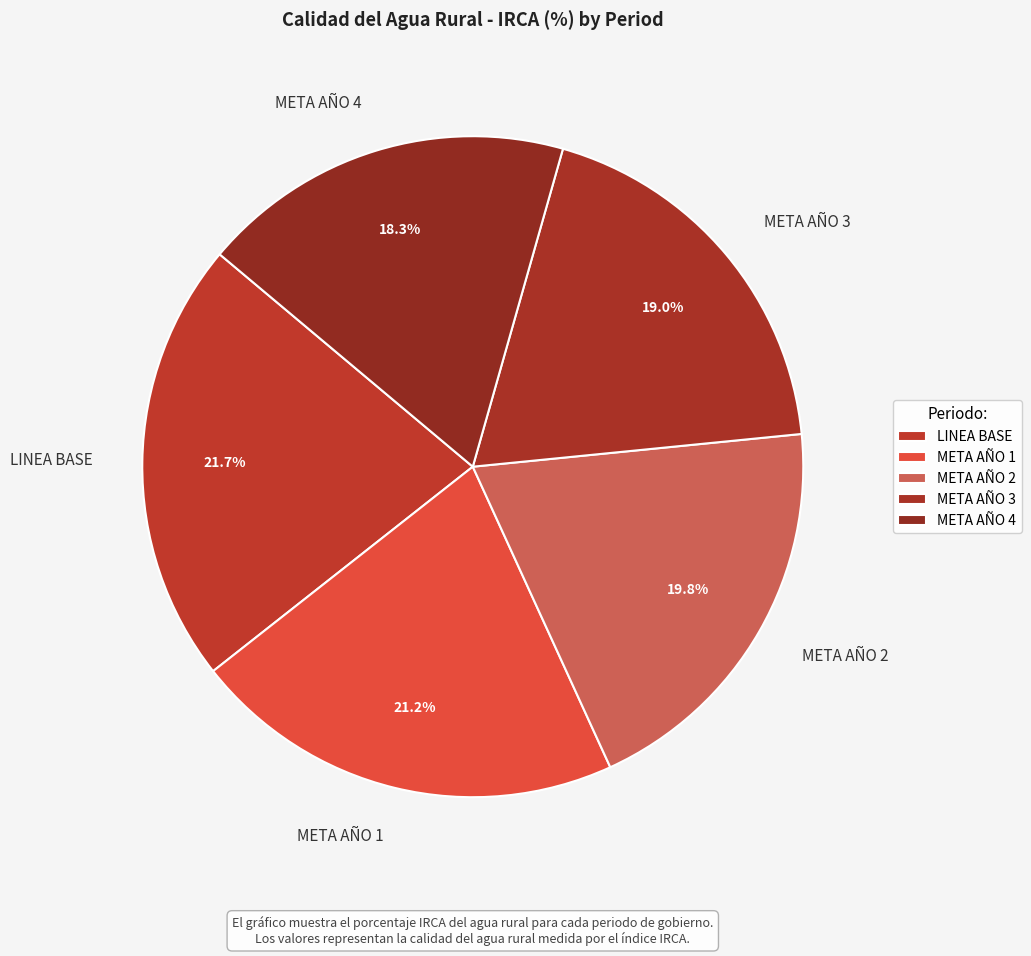

Which slice is the largest?

LINEA BASE